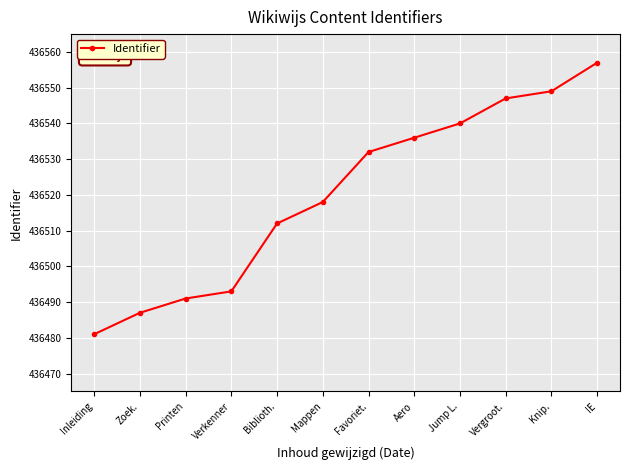

Where is the data nearest to the value 49?

Mappen